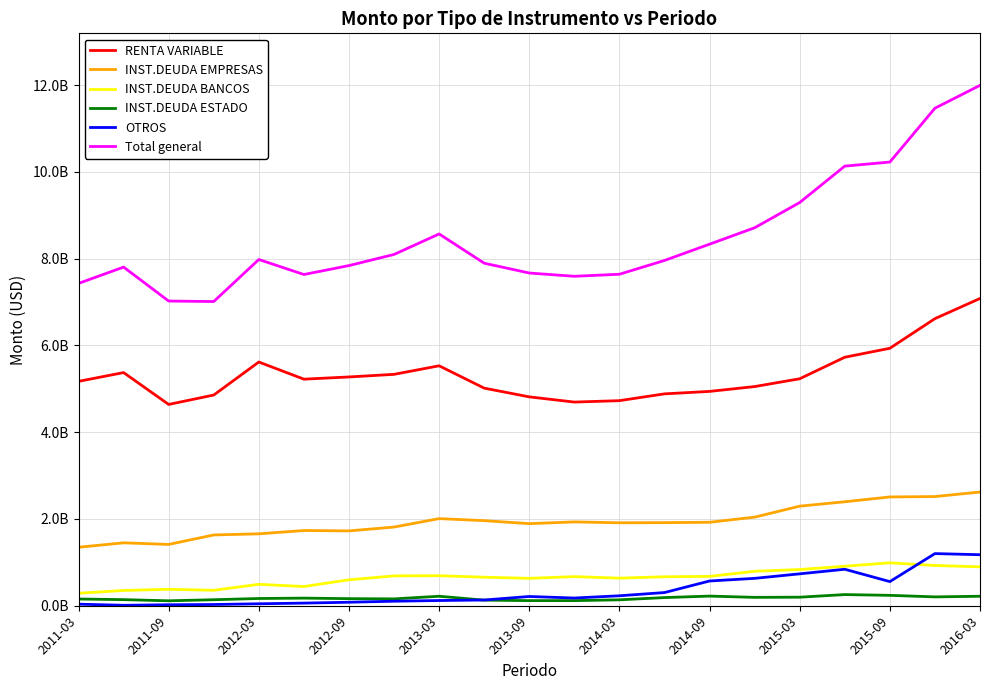

Reading right to left, what are all the values shown in this chart?

RENTA VARIABLE: 7081868232.5	6616767893.3	5934048827.5	5727582307.4	5231282103.1	5051419678.4	4940177133.2	4883301124.5	4726782597.5	4694060874.9	4813974412.5	5015290834.0	5530480179.6	5333244980.3	5272928396.6	5222049250.8	5617256464.9	4856302099.2	4639456261.1	5373952150.5	5171341905.6
INST.DEUDA EMPRESAS: 2620674421.3	2516595715.5	2507410927.2	2396224175.2	2294992688.0	2042054889.4	1923777645.1	1915118179.5	1911593524.8	1932292041.6	1892161703.0	1961084562.5	2007764154.2	1813379995.2	1725114741.9	1733766902.9	1657102864.8	1631535426.8	1412998815.2	1449738386.4	1348331712.6
INST.DEUDA BANCOS: 896551043.1	927606185.0	988818176.2	910920163.0	835421604.2	793934649.2	676982996.2	667690424.4	635724667.4	671268813.8	631450260.5	657571790.1	692053676.7	687783018.8	597996037.3	442493739.5	493719880.9	356493611.0	379203484.7	351799231.4	287628427.8
INST.DEUDA ESTADO: 218536902.0	204152224.7	239462443.7	257111747.4	196895518.7	193327027.3	222196441.2	188118157.1	136327303.6	117930054.6	117854359.9	128930946.5	218621831.7	158052417.9	163325253.6	175287055.3	166940095.5	138784301.3	113859935.7	140621705.5	154921259.2
OTROS: 1175890107.7	1201814762.9	556297729.1	840867507.7	735154126.7	631032902.6	570319163.6	303717373.3	229800727.7	177665970.2	213184601.0	132118234.5	120192418.3	104212283.0	80652520.3	60493513.2	45086457.4	28177927.2	22705619.1	10379790.6	36087112.0
Total general: 11993520706.6	11466936781.5	10226038103.6	10132705900.6	9293746040.7	8711769146.9	8333453379.3	7957945258.7	7640228821.1	7593217755.1	7668625336.9	7894996367.6	8569112260.4	8096672695.3	7840016949.7	7634090461.7	7980105763.4	7011293365.5	7022366238.2	7804849596.8	7429428153.3